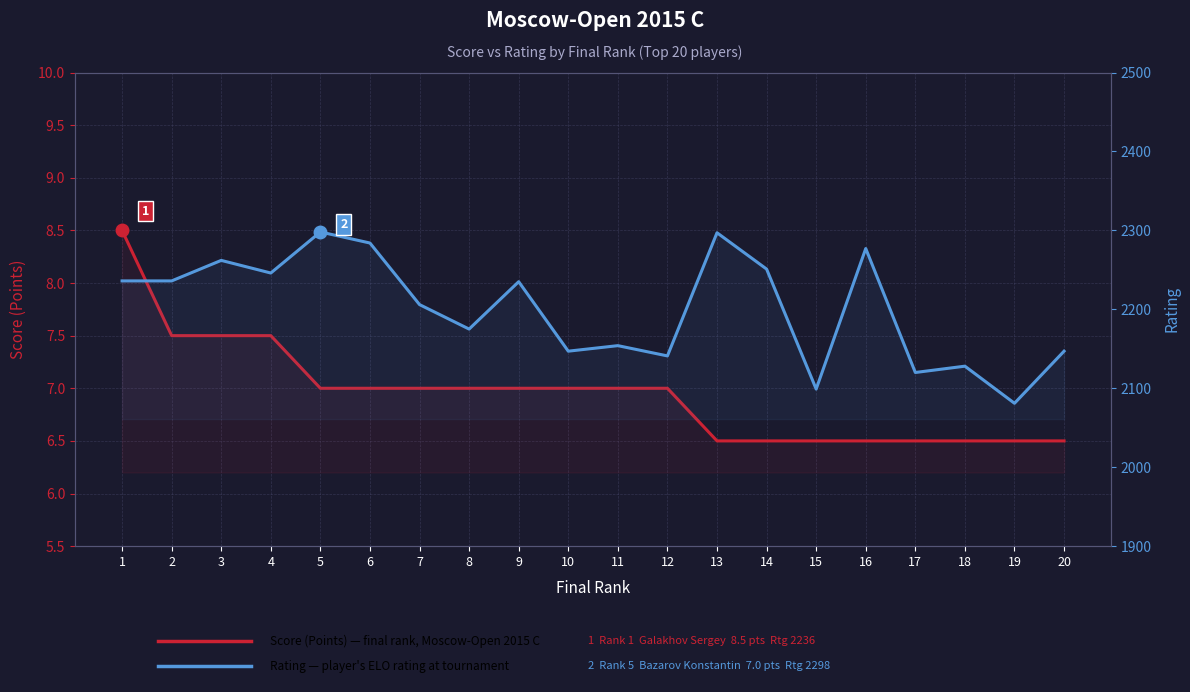

What is the sum of the Rating values at 11 and 2?

4390.0